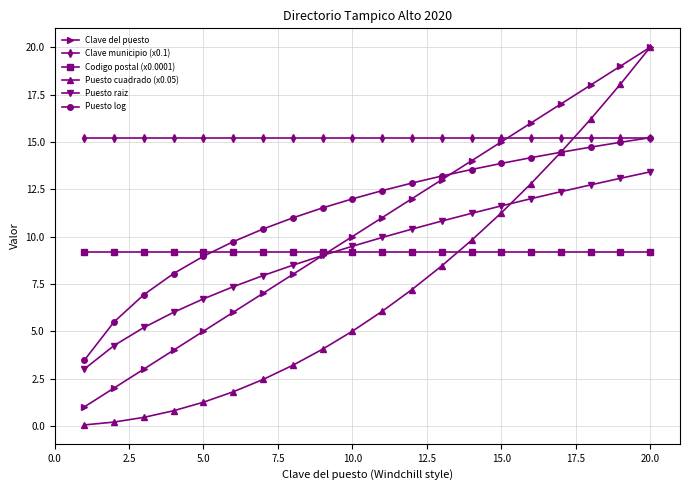

Which series has the largest total across all categories?

Clave municipio (x0.1)